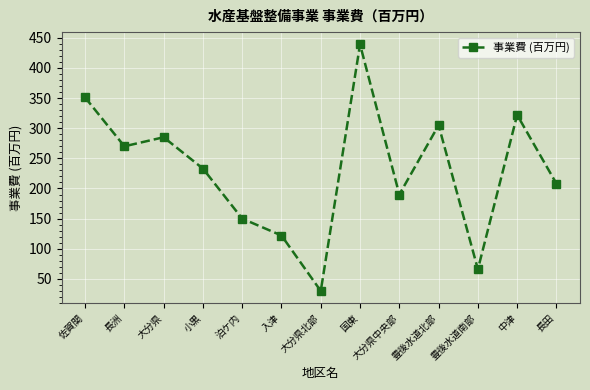

At which category does the data reach its first local peak?

大分県